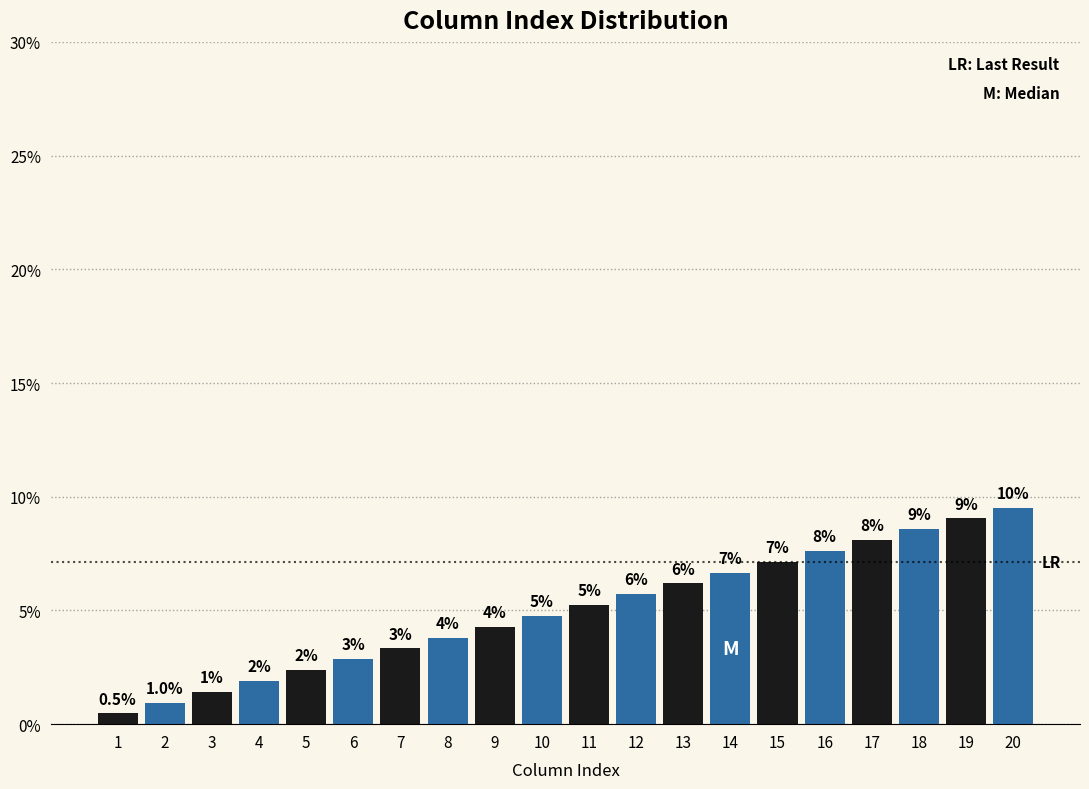

Are the bars horizontal?

No